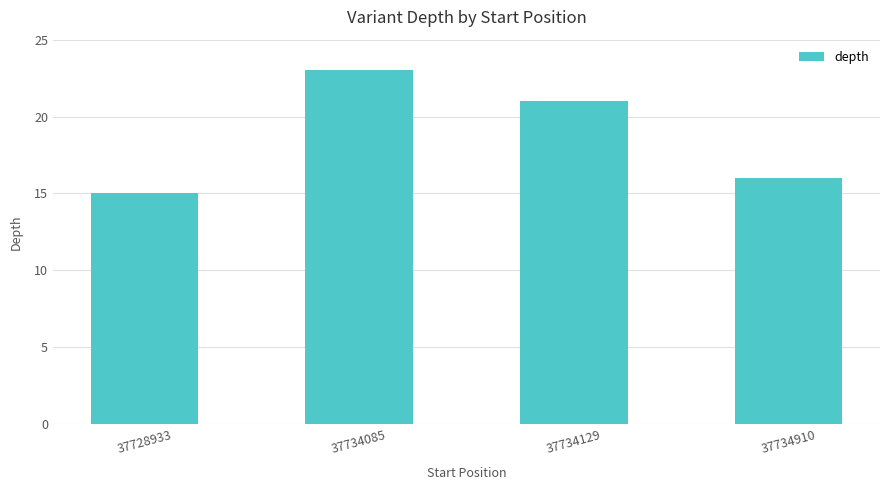

What is the difference between the values at 37728933 and 37734910?

1